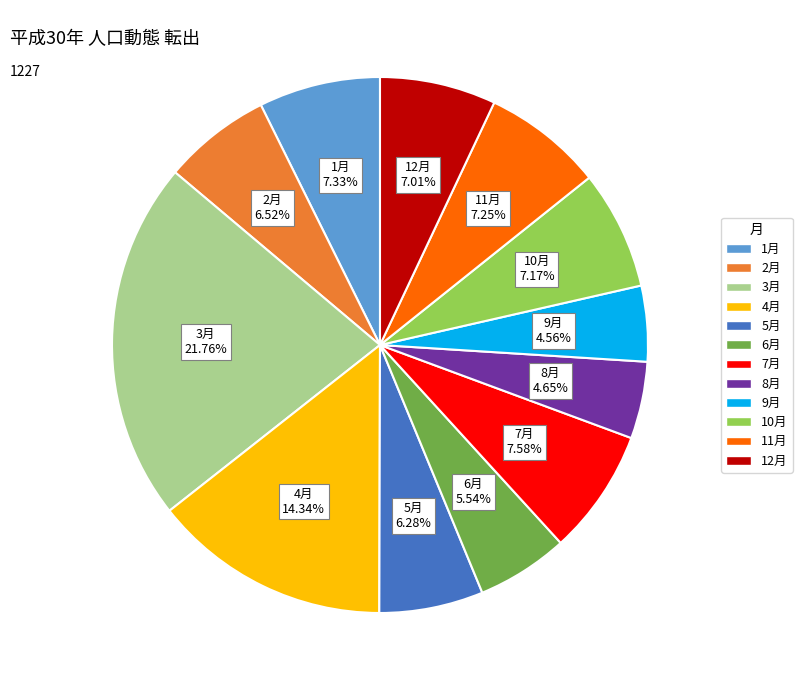

To the nearest percent, what is the average slice percentage?

8%